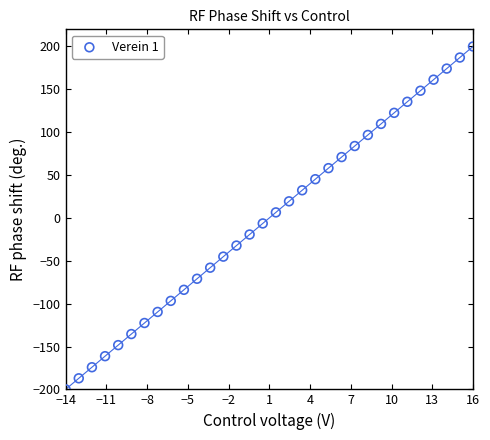

What is the range of Y values (max minus min)?

400.0